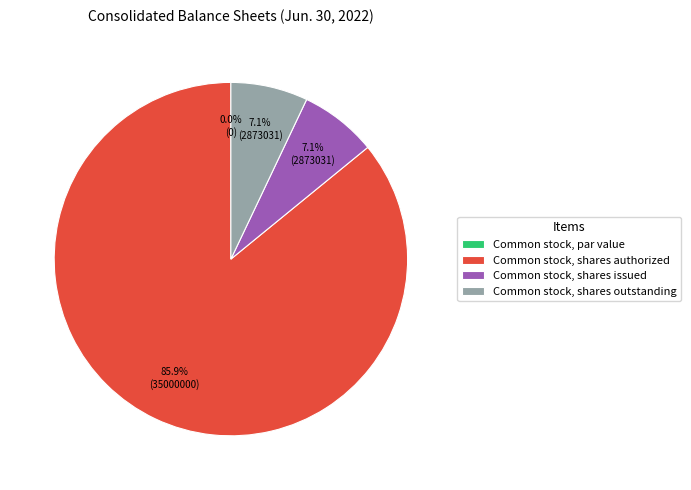

How many segments does this pie chart have?

4